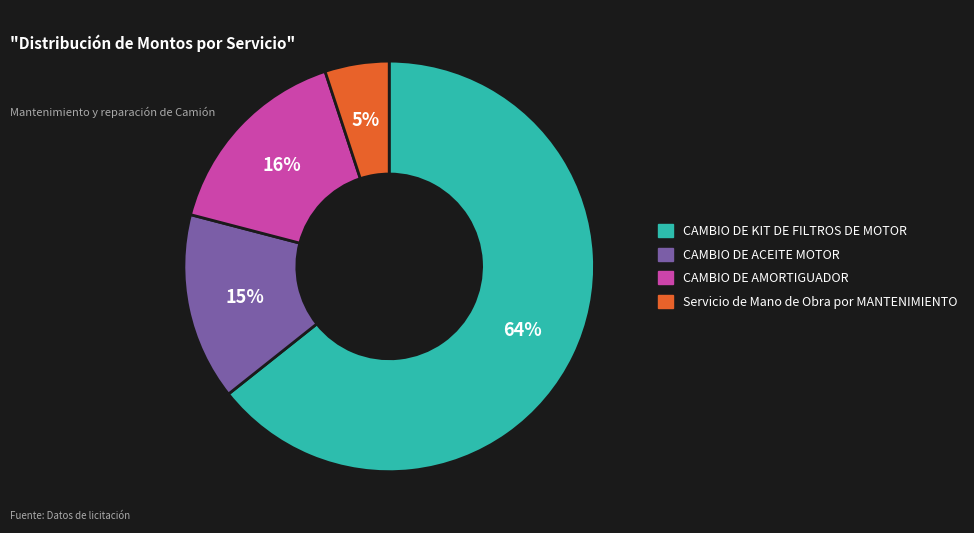

Which slice represents more than half of the pie?

CAMBIO DE KIT DE FILTROS DE MOTOR